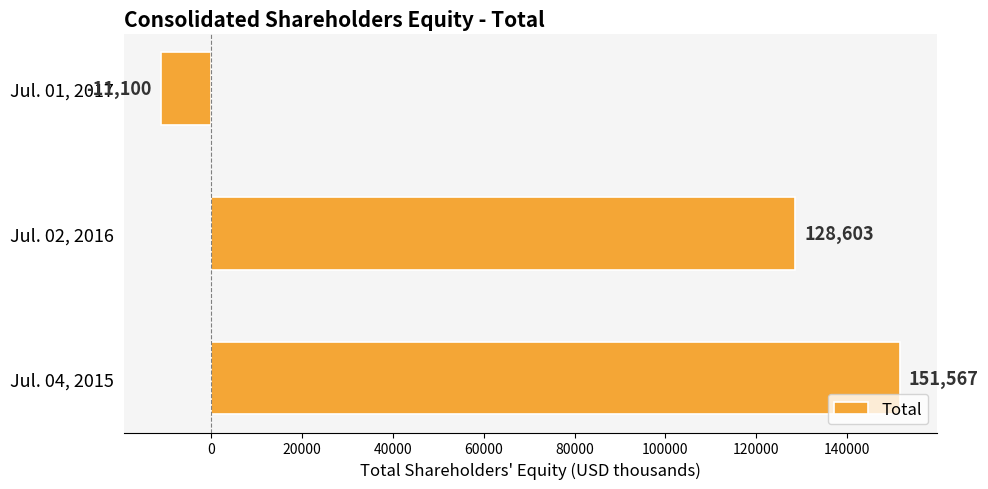

What is the sum of all values?

269070